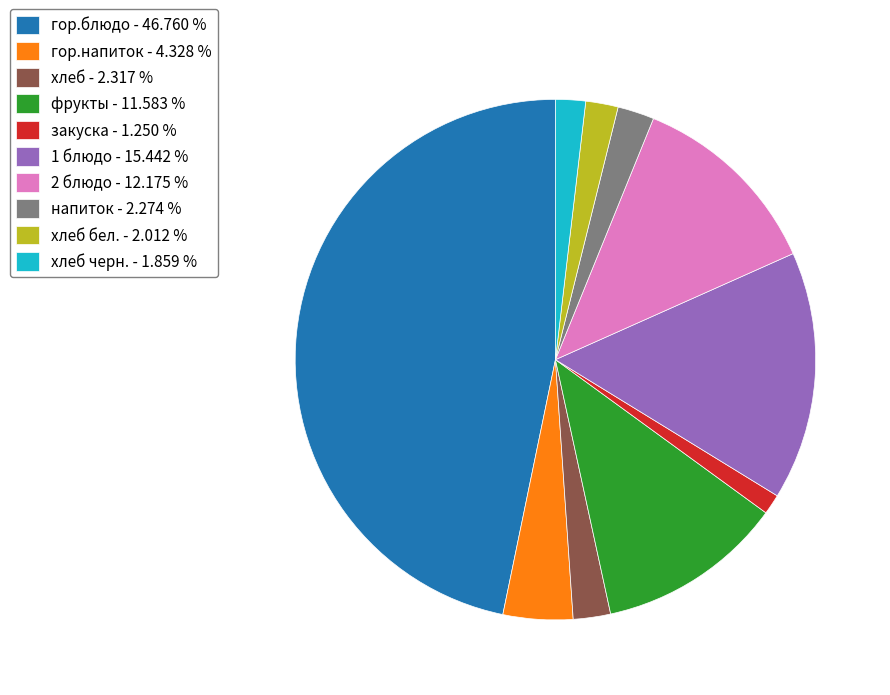

Does хлеб бел. - 2.012 % account for over 50% of the chart?

No